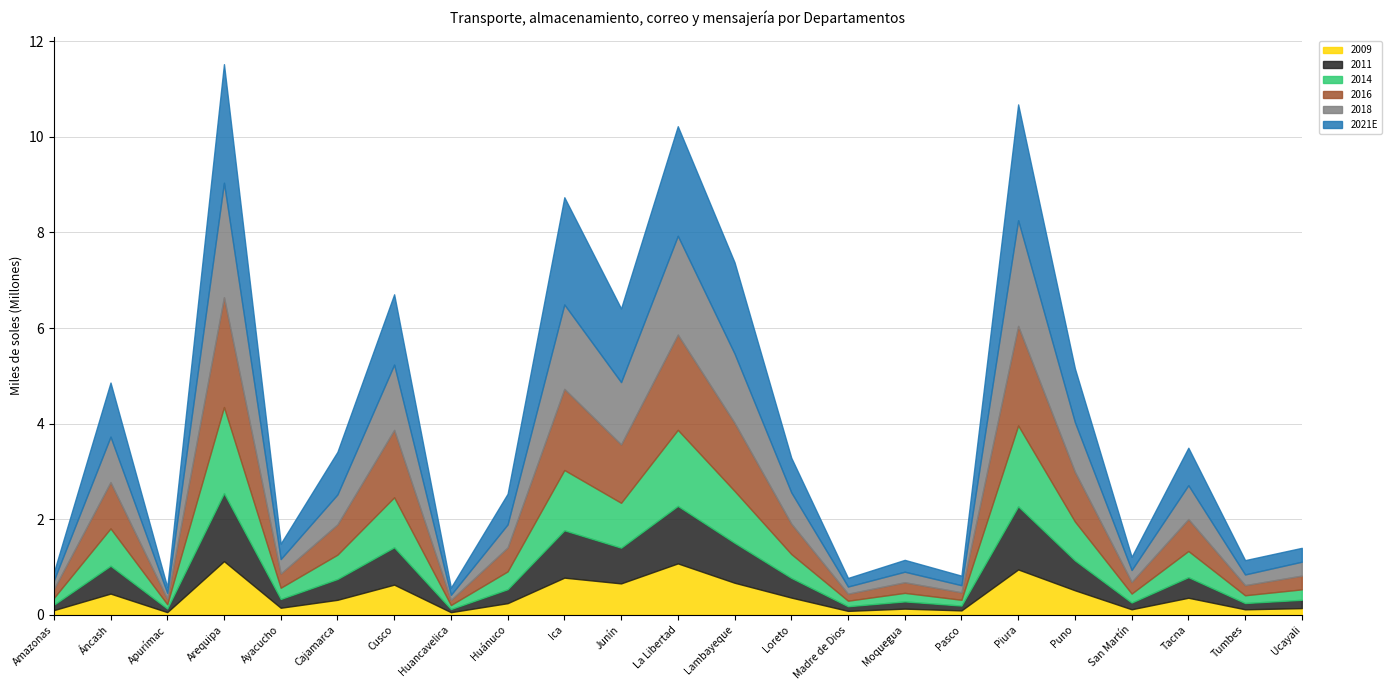

What is the average value of the 2021E series?

953235